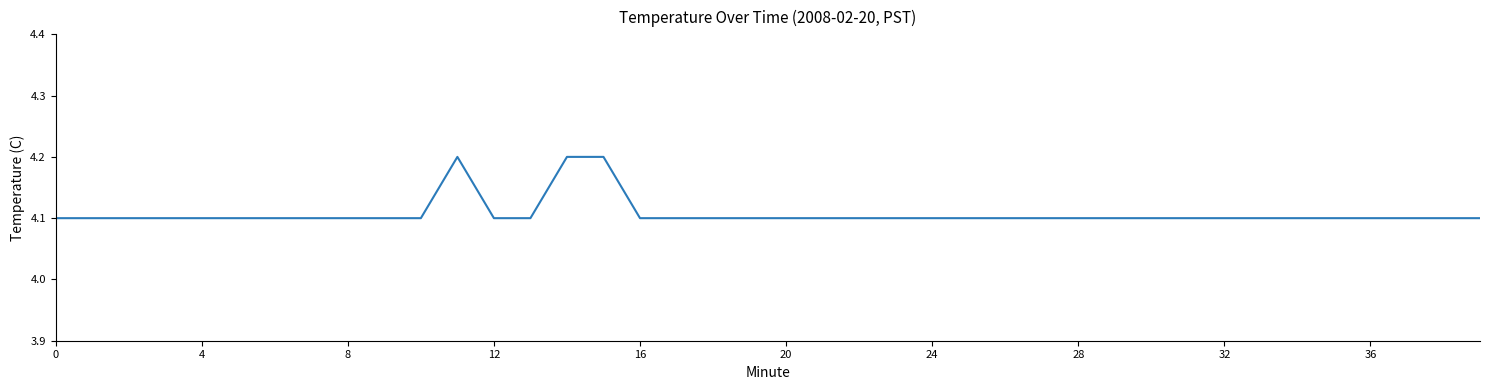

What is the maximum value shown in the chart?

4.2